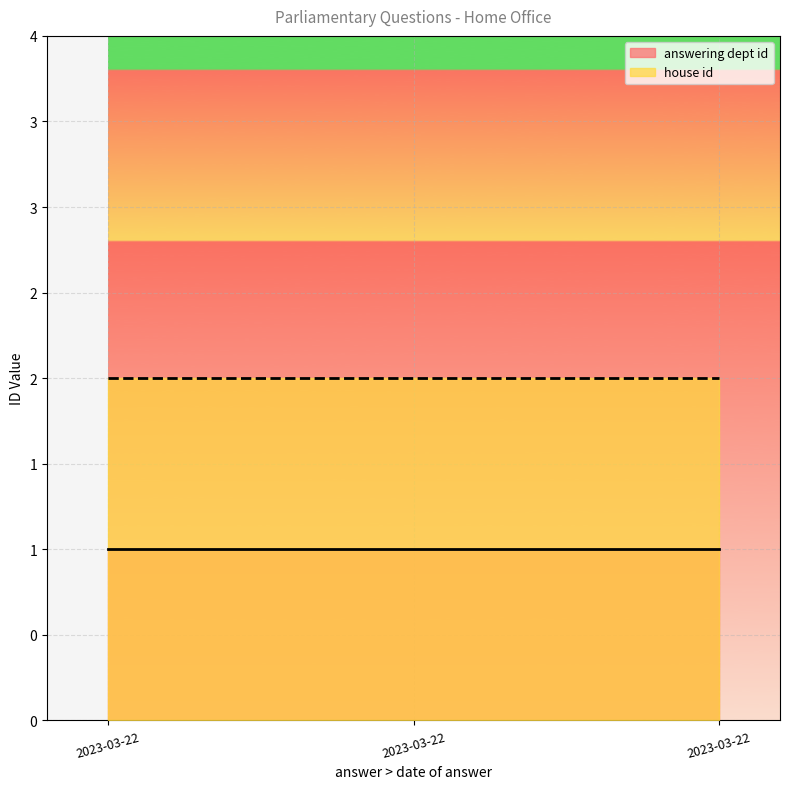

Which series has the widest spread of values?

answering dept id